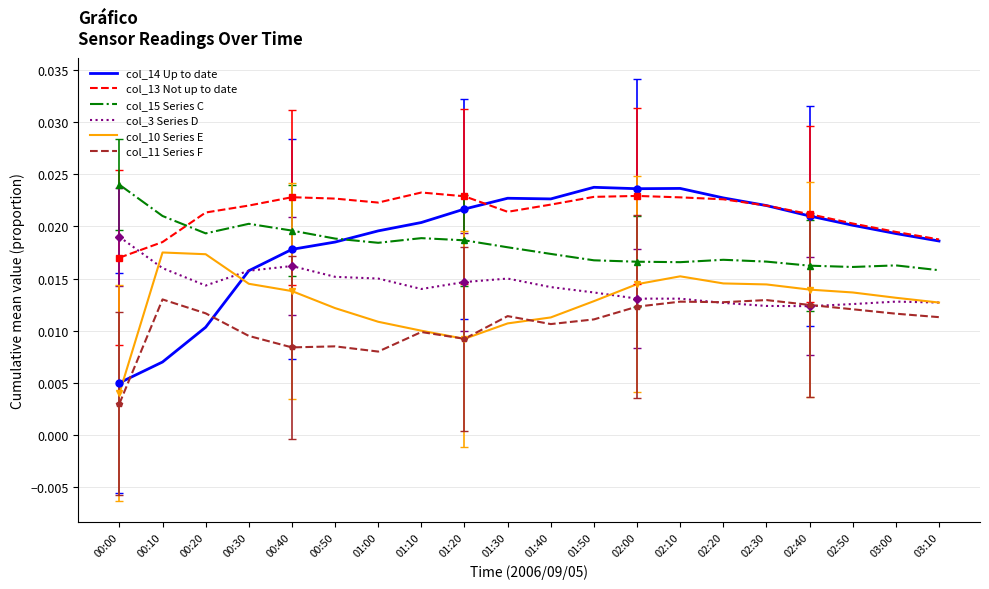

Reading right to left, what are all the values shown in this chart?

col_14 Up to date: 03:10=0.0	03:00=0.0	02:50=0.0	02:40=0.0	02:30=0.0	02:20=0.0	02:10=0.0	02:00=0.0	01:50=0.0	01:40=0.0	01:30=0.0	01:20=0.0	01:10=0.0	01:00=0.0	00:50=0.0	00:40=0.0	00:30=0.0	00:20=0.0	00:10=0.0	00:00=0.0
col_13 Not up to date: 03:10=0.0	03:00=0.0	02:50=0.0	02:40=0.0	02:30=0.0	02:20=0.0	02:10=0.0	02:00=0.0	01:50=0.0	01:40=0.0	01:30=0.0	01:20=0.0	01:10=0.0	01:00=0.0	00:50=0.0	00:40=0.0	00:30=0.0	00:20=0.0	00:10=0.0	00:00=0.0
col_15 Series C: 03:10=0.0	03:00=0.0	02:50=0.0	02:40=0.0	02:30=0.0	02:20=0.0	02:10=0.0	02:00=0.0	01:50=0.0	01:40=0.0	01:30=0.0	01:20=0.0	01:10=0.0	01:00=0.0	00:50=0.0	00:40=0.0	00:30=0.0	00:20=0.0	00:10=0.0	00:00=0.0
col_3 Series D: 03:10=0.0	03:00=0.0	02:50=0.0	02:40=0.0	02:30=0.0	02:20=0.0	02:10=0.0	02:00=0.0	01:50=0.0	01:40=0.0	01:30=0.0	01:20=0.0	01:10=0.0	01:00=0.0	00:50=0.0	00:40=0.0	00:30=0.0	00:20=0.0	00:10=0.0	00:00=0.0
col_10 Series E: 03:10=0.0	03:00=0.0	02:50=0.0	02:40=0.0	02:30=0.0	02:20=0.0	02:10=0.0	02:00=0.0	01:50=0.0	01:40=0.0	01:30=0.0	01:20=0.0	01:10=0.0	01:00=0.0	00:50=0.0	00:40=0.0	00:30=0.0	00:20=0.0	00:10=0.0	00:00=0.0
col_11 Series F: 03:10=0.0	03:00=0.0	02:50=0.0	02:40=0.0	02:30=0.0	02:20=0.0	02:10=0.0	02:00=0.0	01:50=0.0	01:40=0.0	01:30=0.0	01:20=0.0	01:10=0.0	01:00=0.0	00:50=0.0	00:40=0.0	00:30=0.0	00:20=0.0	00:10=0.0	00:00=0.0